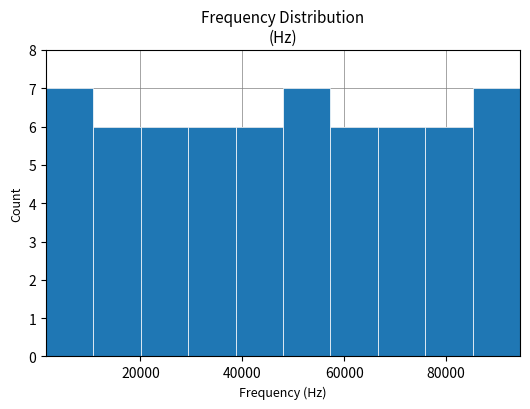

How tall is the bar that spans 86000 to 94000 on the x-axis? Neither the bar edges nor the heights are printed on the chart, so give them approximately, as read against the axes.

7